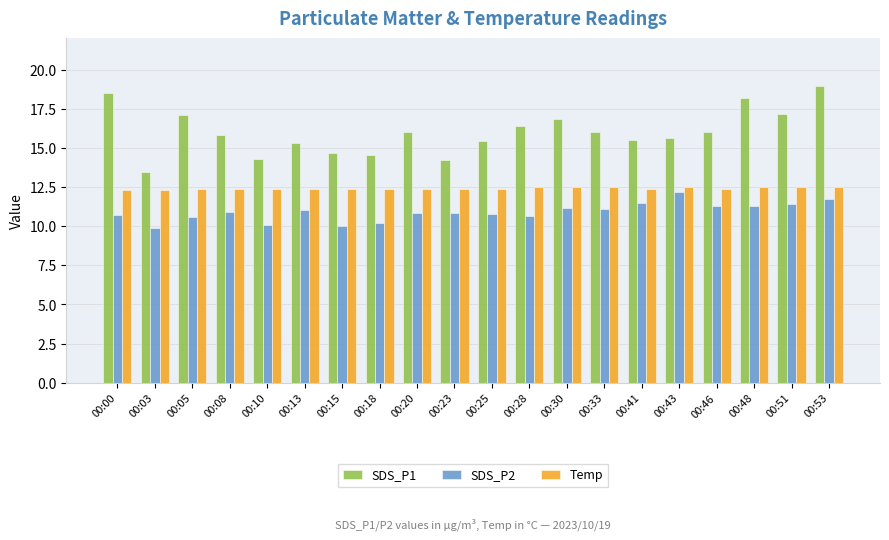

At 00:00, list the series in order from smallest to largest.

SDS_P2, Temp, SDS_P1